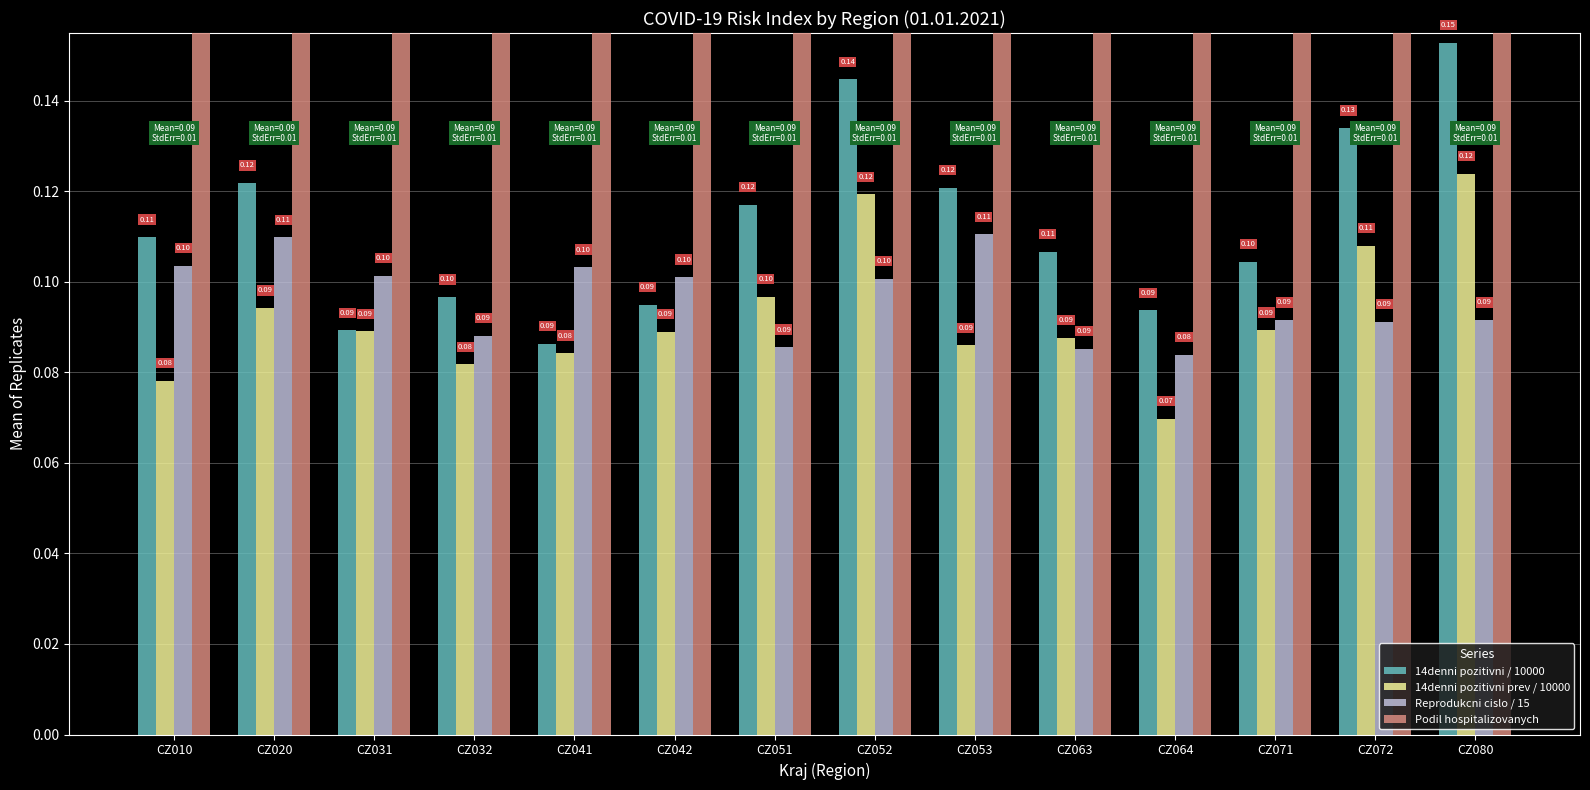

True or false: Reprodukcni cislo / 15 has a value of 0.1 at CZ010.

False